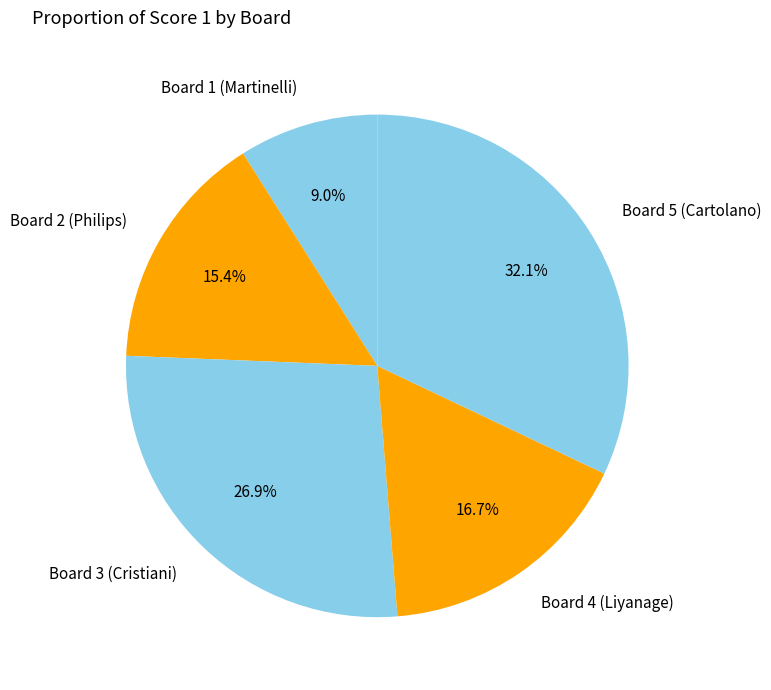

True or false: Board 5 (Cartolano) accounts for 32% of the total.

True